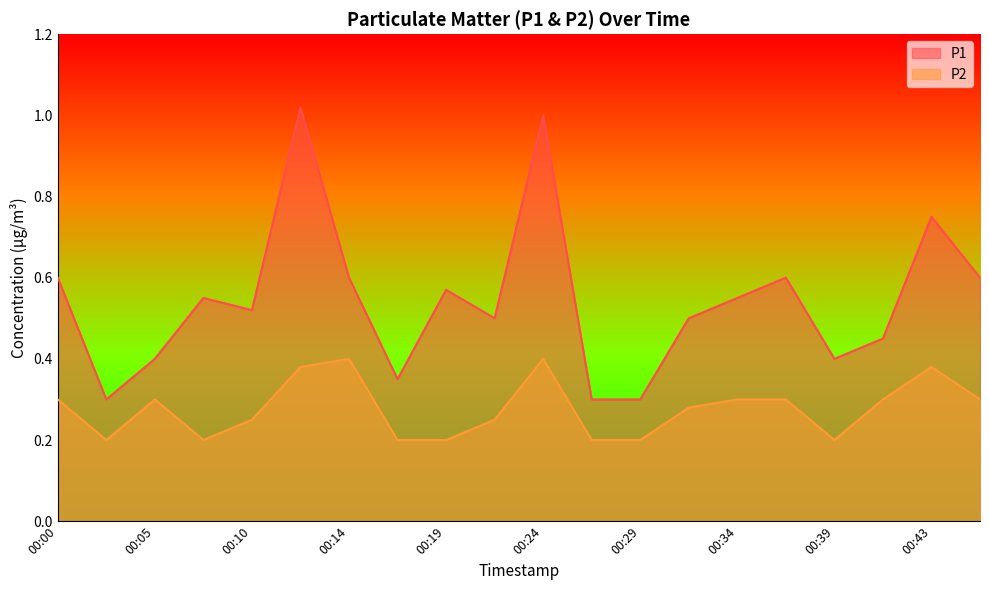

Which series changed the most between 00:36 and 00:43?

P1